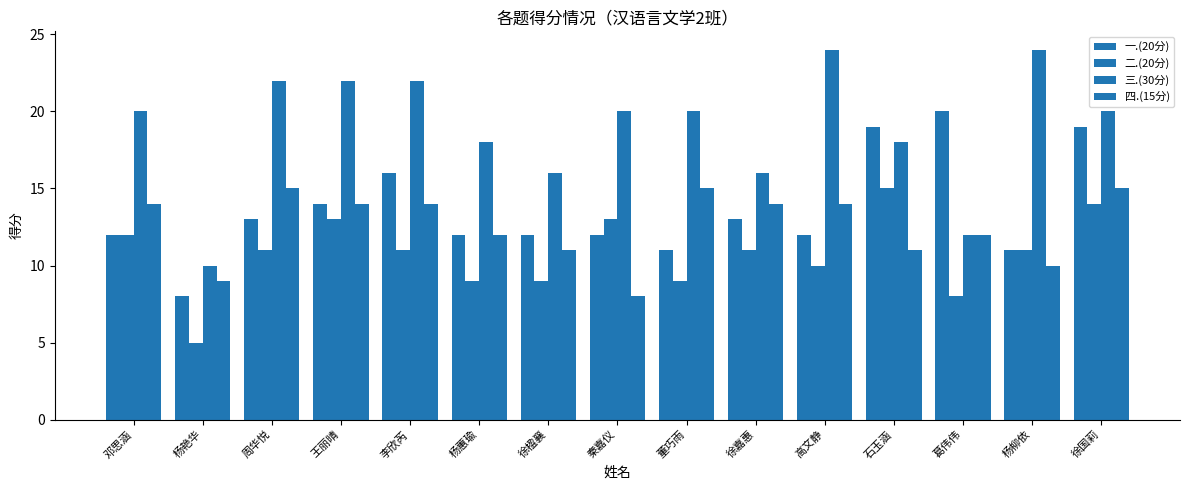

Is the value of 四.(15分) at 杨艳华 greater than the value of 一.(20分) at 王丽晴?

No